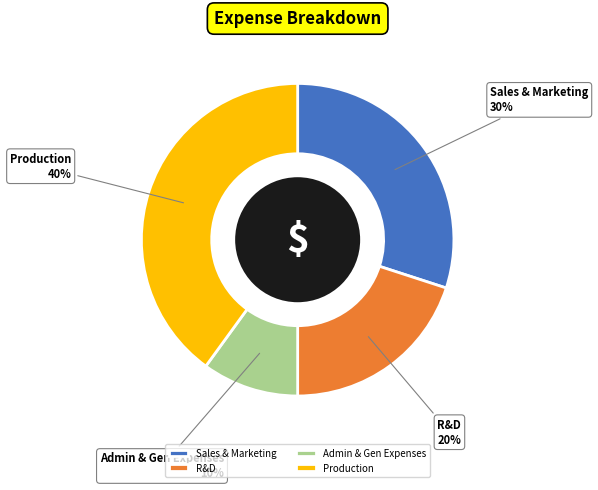

Does Sales & Marketing account for over 50% of the chart?

No